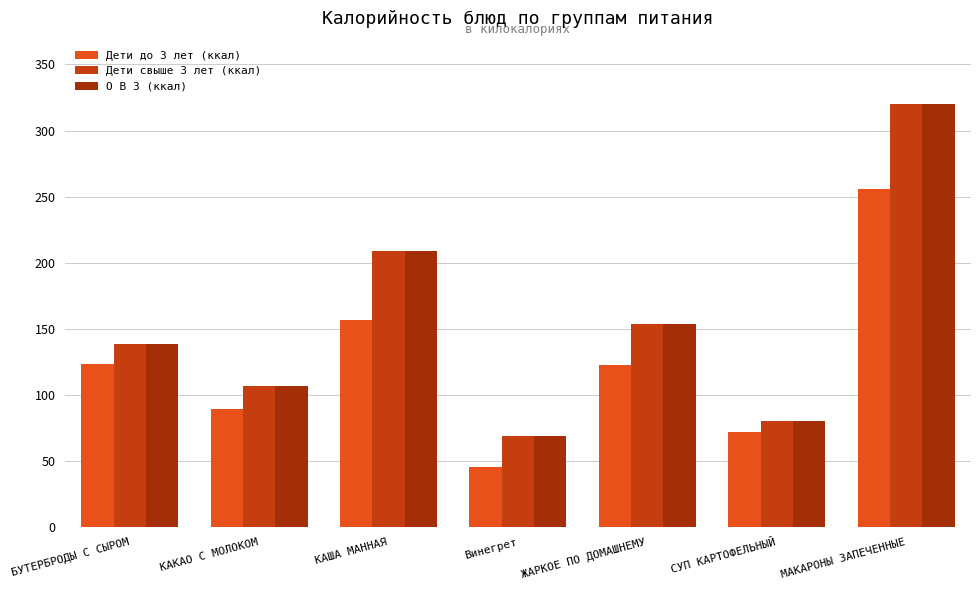

The value of Дети до 3 лет (ккал) at КАКАО С МОЛОКОМ is 154.1. True or false?

False